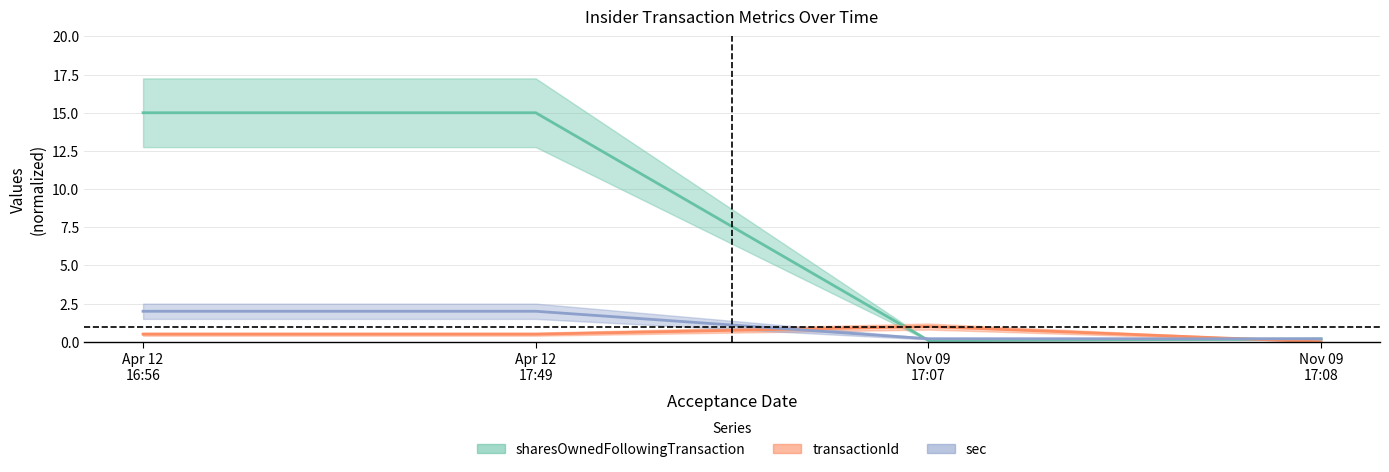

Reading left to right, extract all data points from this chart.

sharesOwnedFollowingTransaction: 15.0	15.0	0.1	0.2
transactionId: 0.5	0.5	1.0	0.0
sec: 2.0	2.0	0.2	0.2